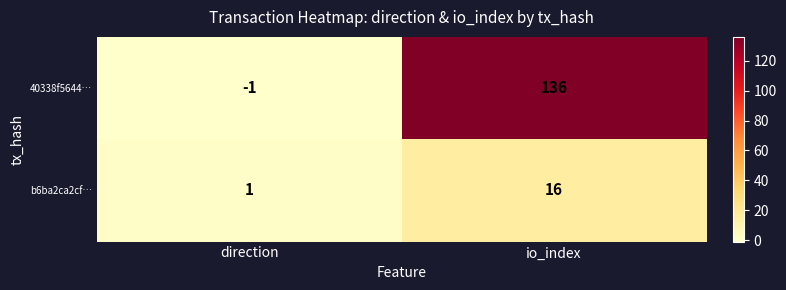

The value of b6ba2ca2cf… at direction is 1. True or false?

True